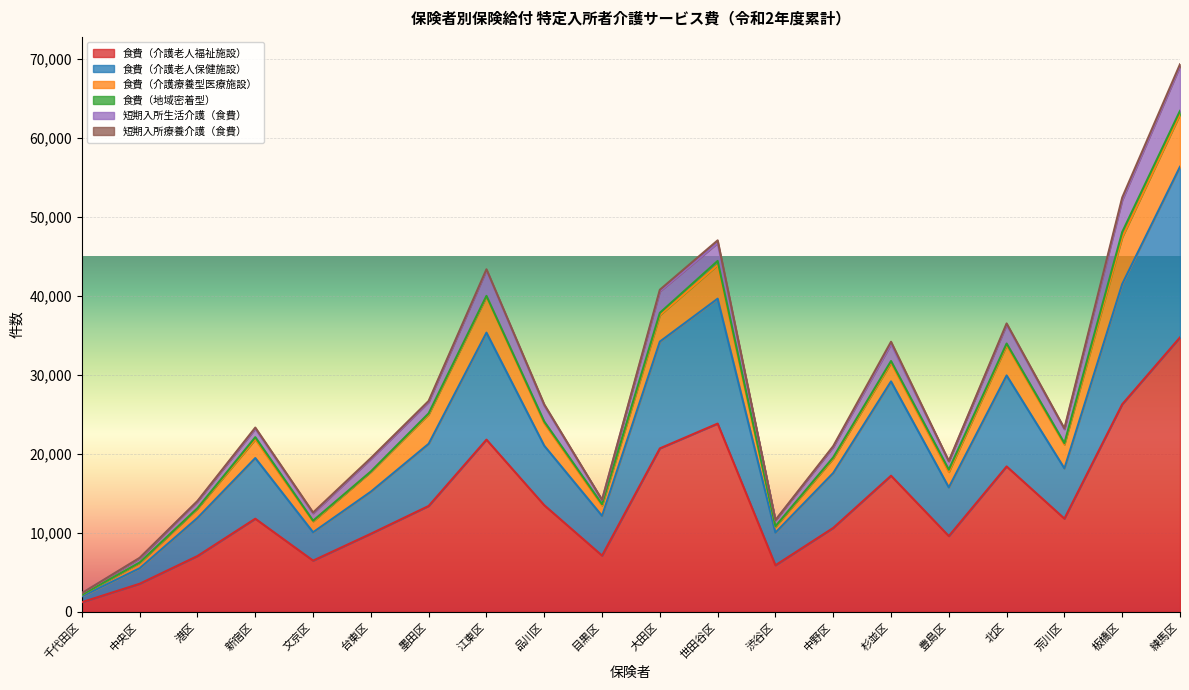

Which category has the highest value in the 短期入所生活介護（食費） series?

練馬区